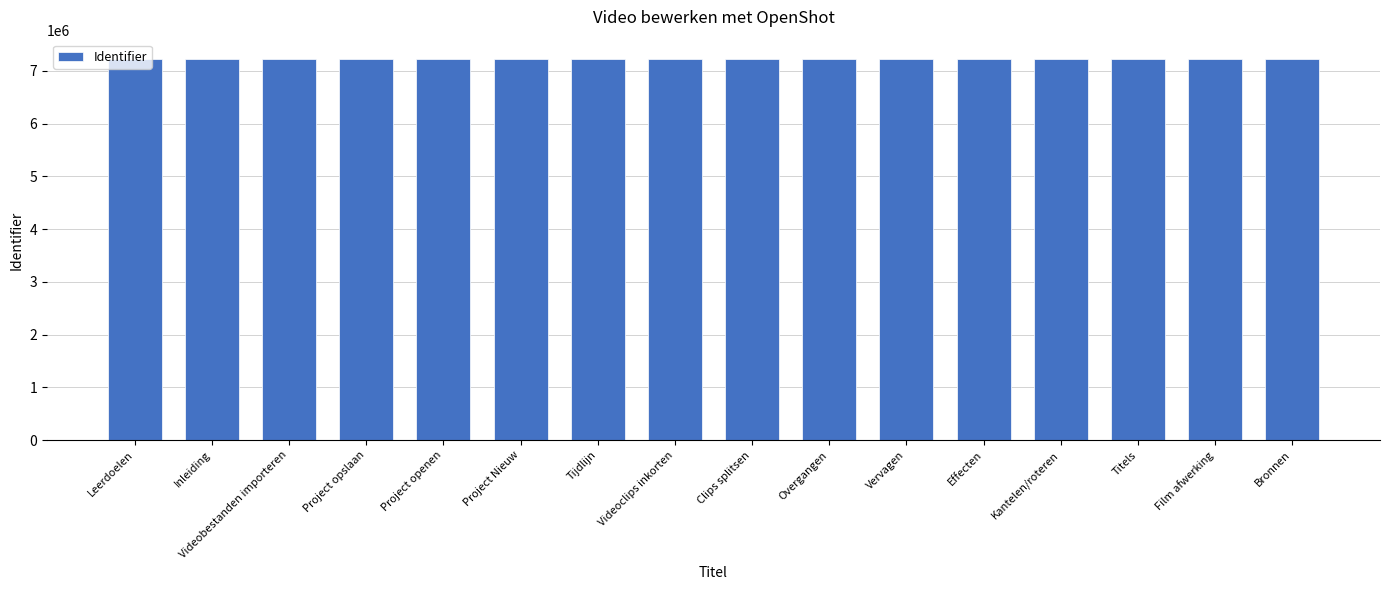

How many data points are less than 7231283?

8